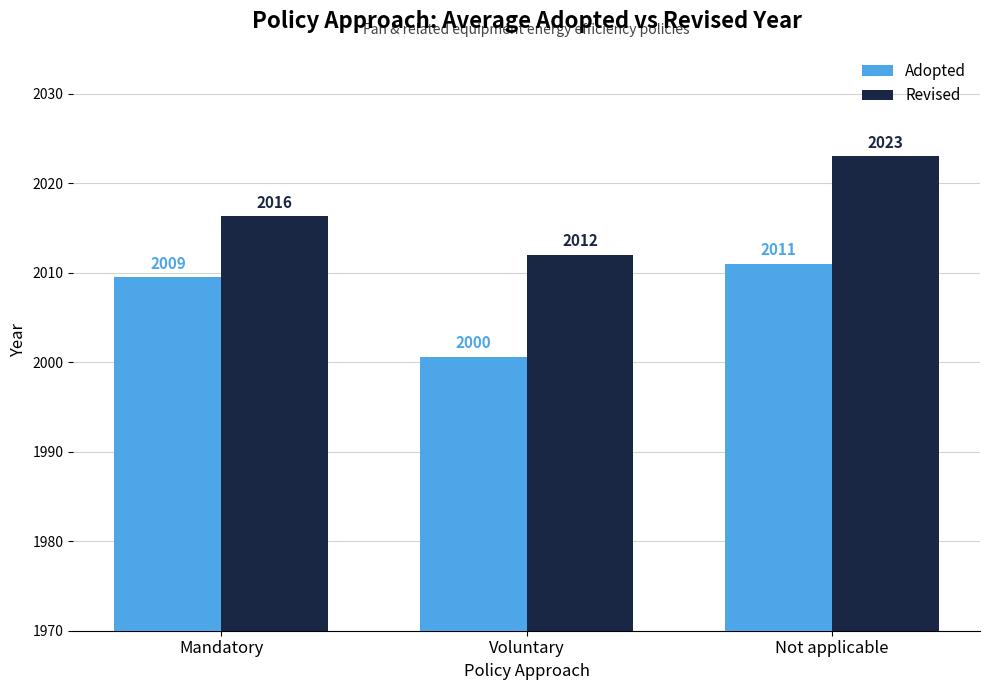

What is the label of the 3rd bar from the right?

Mandatory